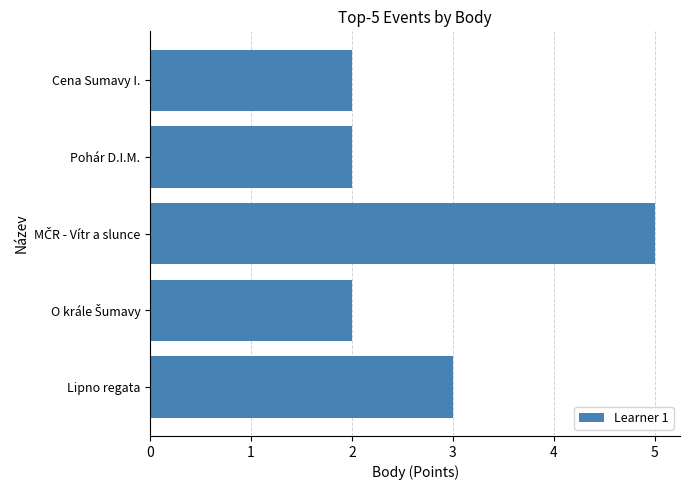

What is the smallest value displayed?

2